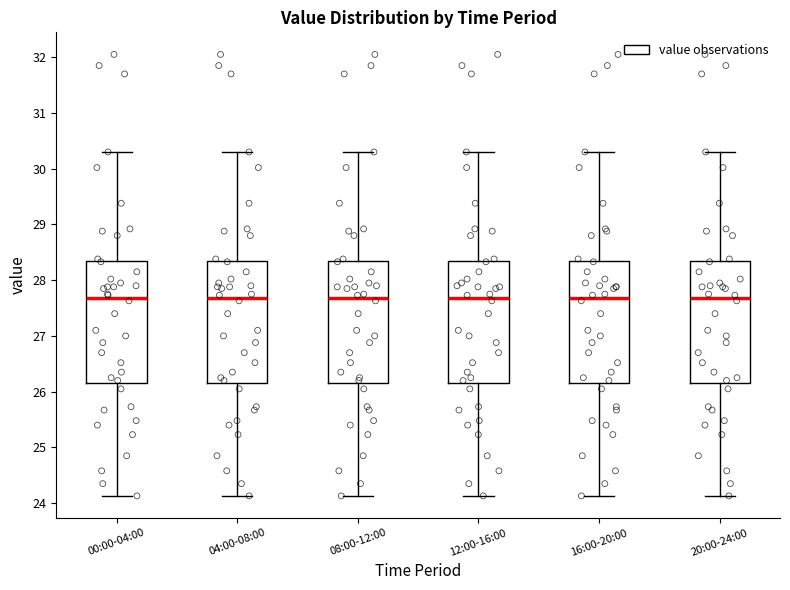

Reading left to right, transcribe this box plot: for each box, give where its median line is, the range the box spans, and where its two whiskers end, as read against the y-axis. The values are not printed on the chart, so give them approximately, as read against the axis.

00:00-04:00: median 27.7, box 26.2 to 28.3, whiskers 24.1 to 30.3
04:00-08:00: median 27.7, box 26.2 to 28.3, whiskers 24.1 to 30.3
08:00-12:00: median 27.7, box 26.2 to 28.3, whiskers 24.1 to 30.3
12:00-16:00: median 27.7, box 26.2 to 28.3, whiskers 24.1 to 30.3
16:00-20:00: median 27.7, box 26.2 to 28.3, whiskers 24.1 to 30.3
20:00-24:00: median 27.7, box 26.2 to 28.3, whiskers 24.1 to 30.3